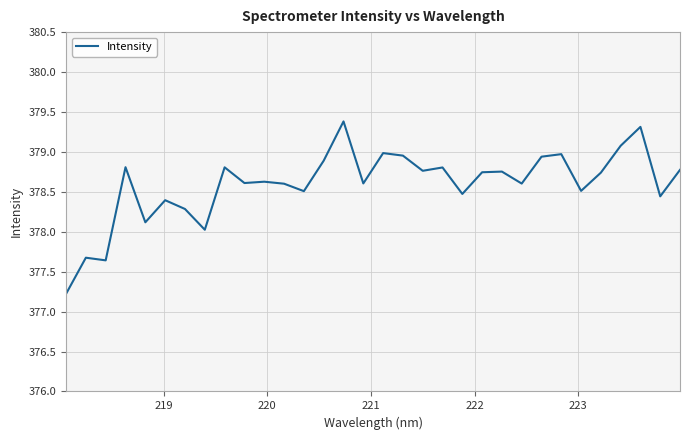

What is the minimum value shown in the chart?

377.2